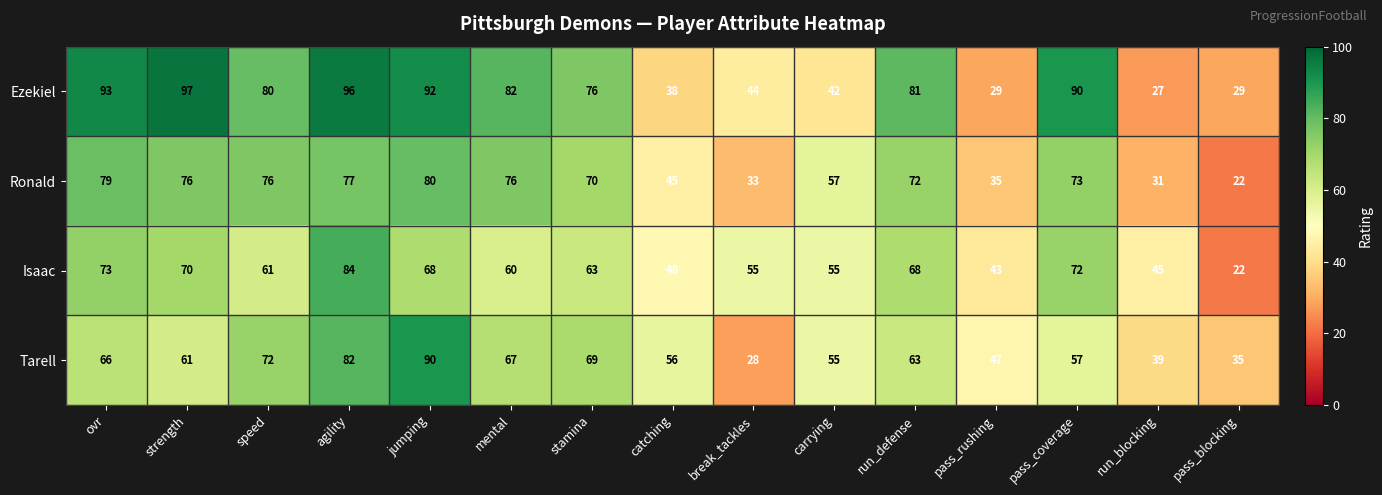

Between speed and agility, which series saw the biggest shift?

Isaac